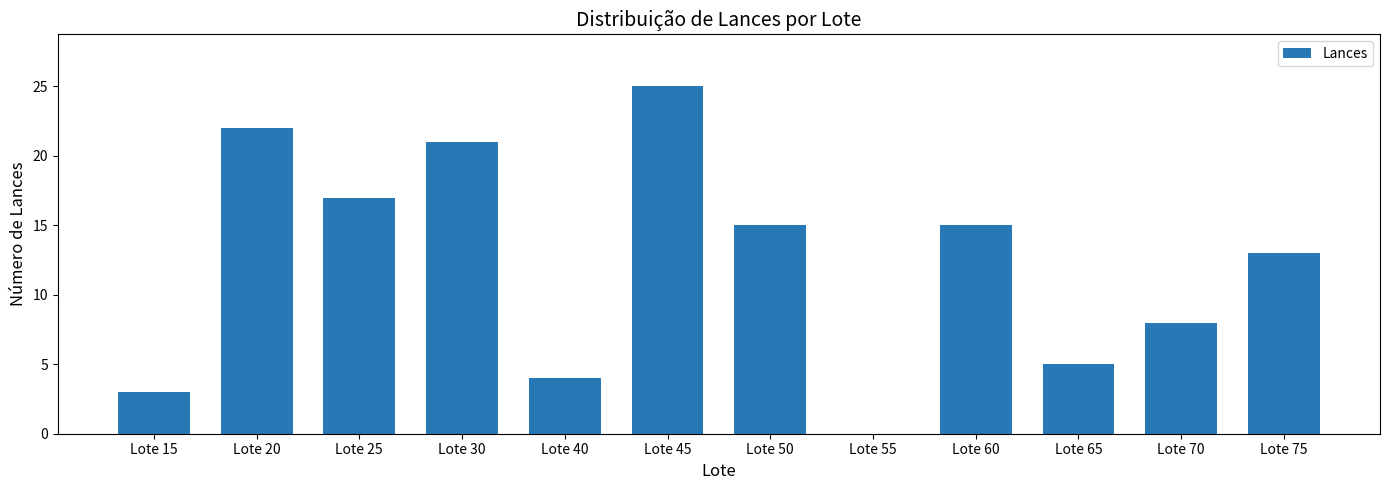

The chart shows a value of 1 at Lote 15. True or false?

False